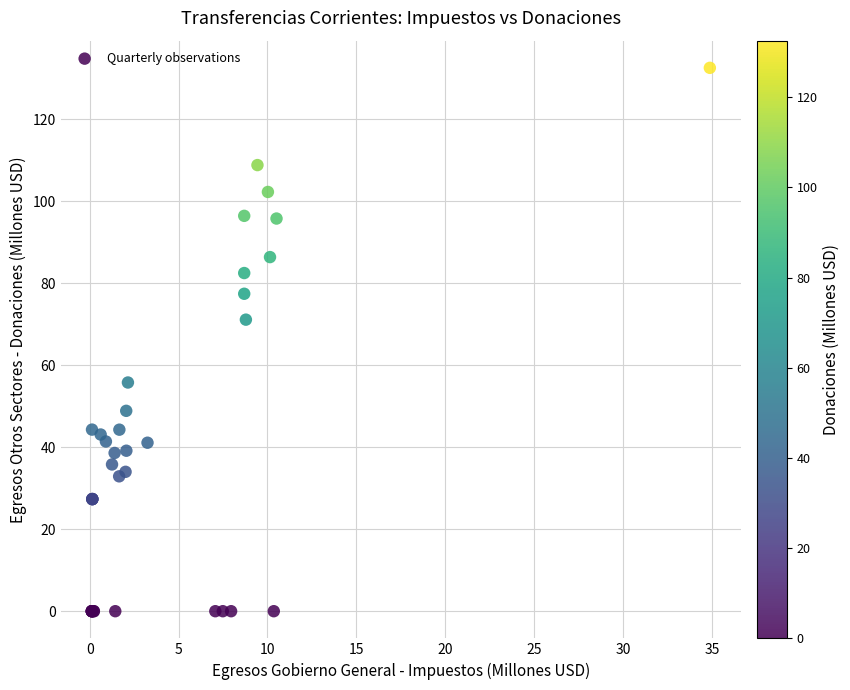

What Y value in the scatter plot is closest to 66?

71.1